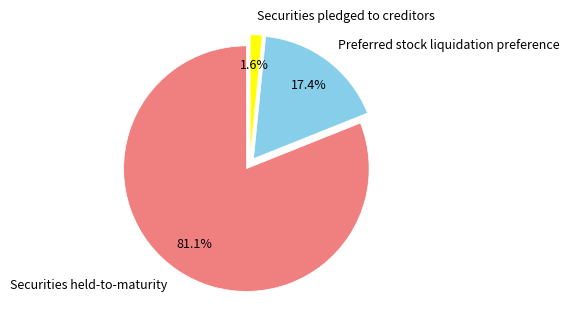

To the nearest percent, what is the difference between the Preferred stock liquidation preference and Securities pledged to creditors slice percentages?

16%